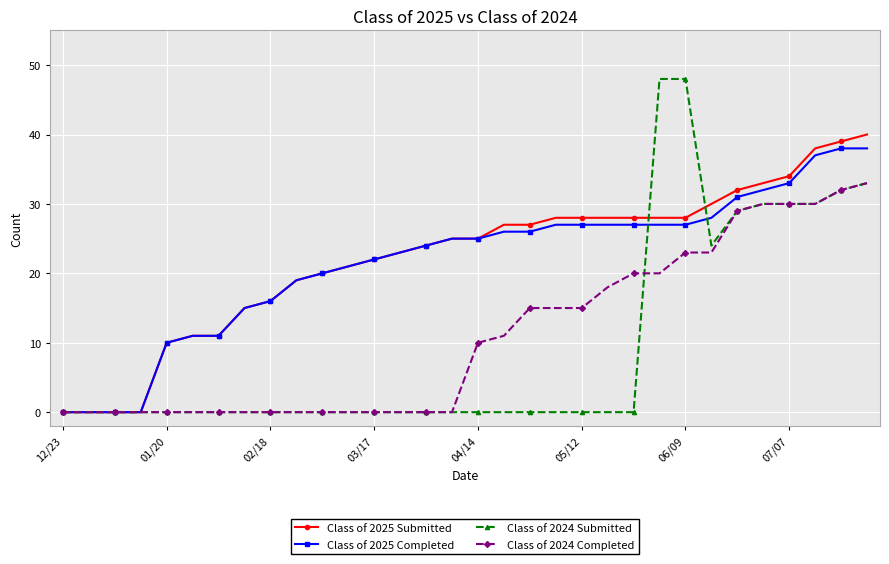

How many values in the Class of 2024 Completed series are below 10?

16